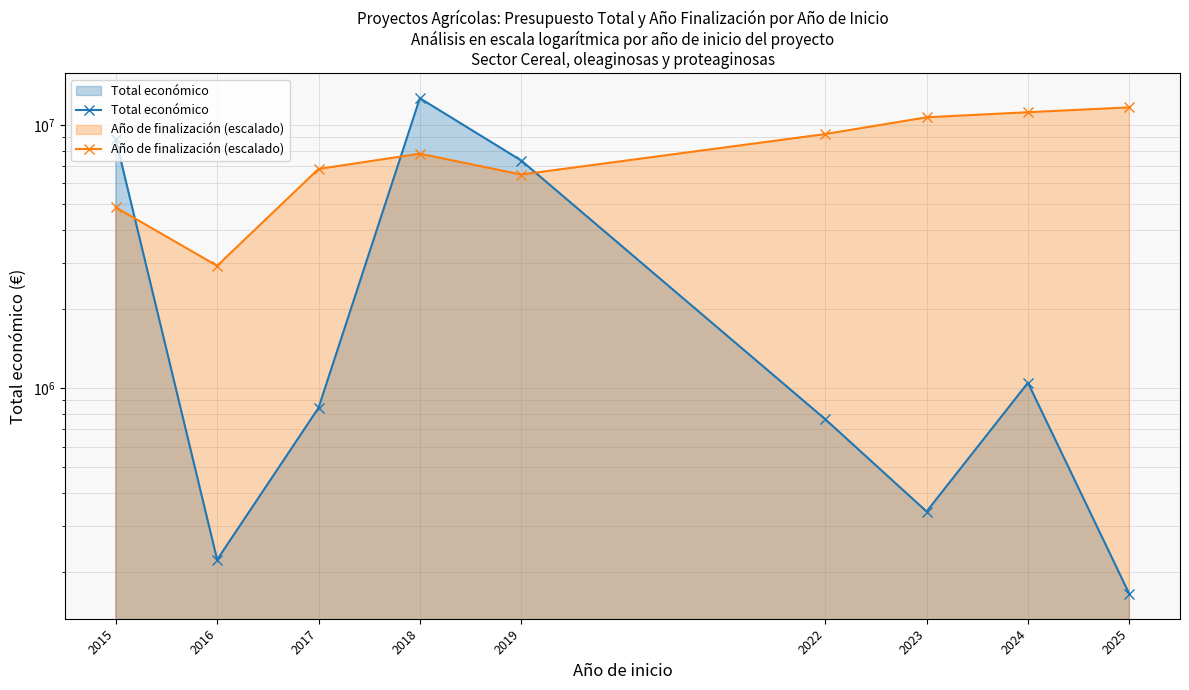

Where does the Total económico series first go above 842014?

2015